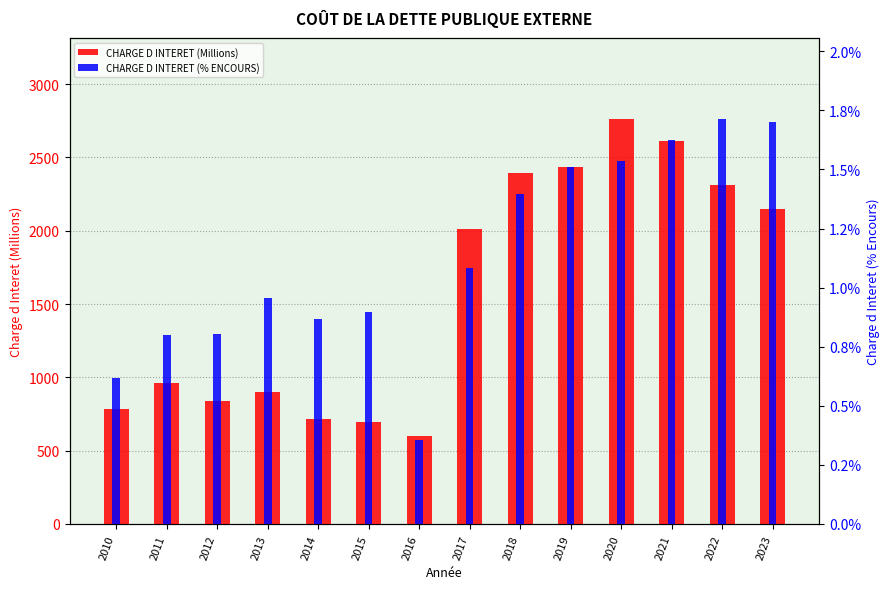

True or false: CHARGE D INTERET (Millions) has a value of 519.7 at 2010.

False